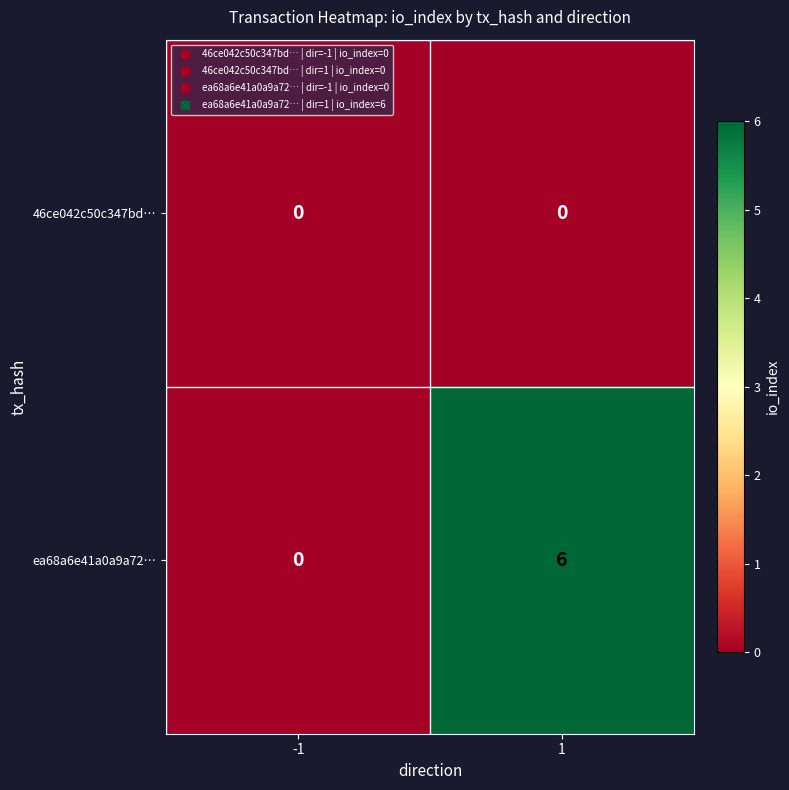

At which category is the sum across all series the highest?

1